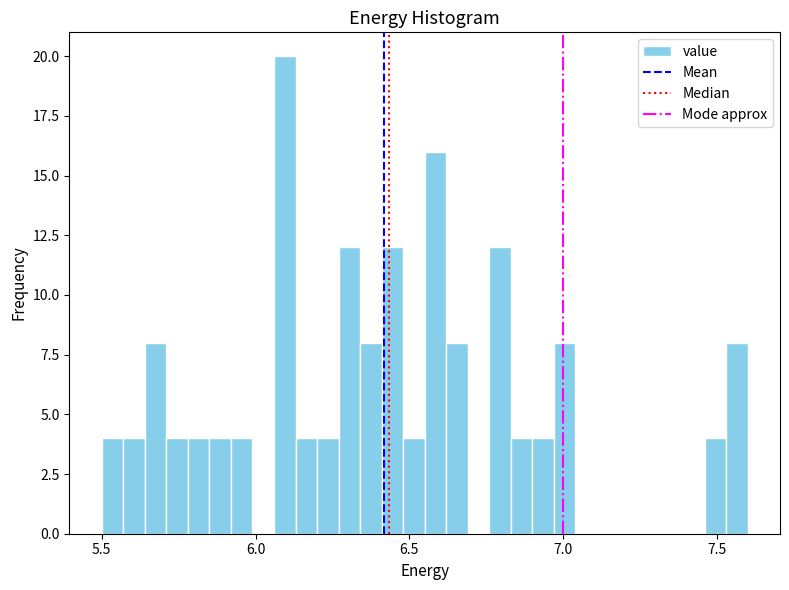

Around what value on the x-axis is the tallest bar? Give the approximate position of its centre, as read against the axis.

6.10